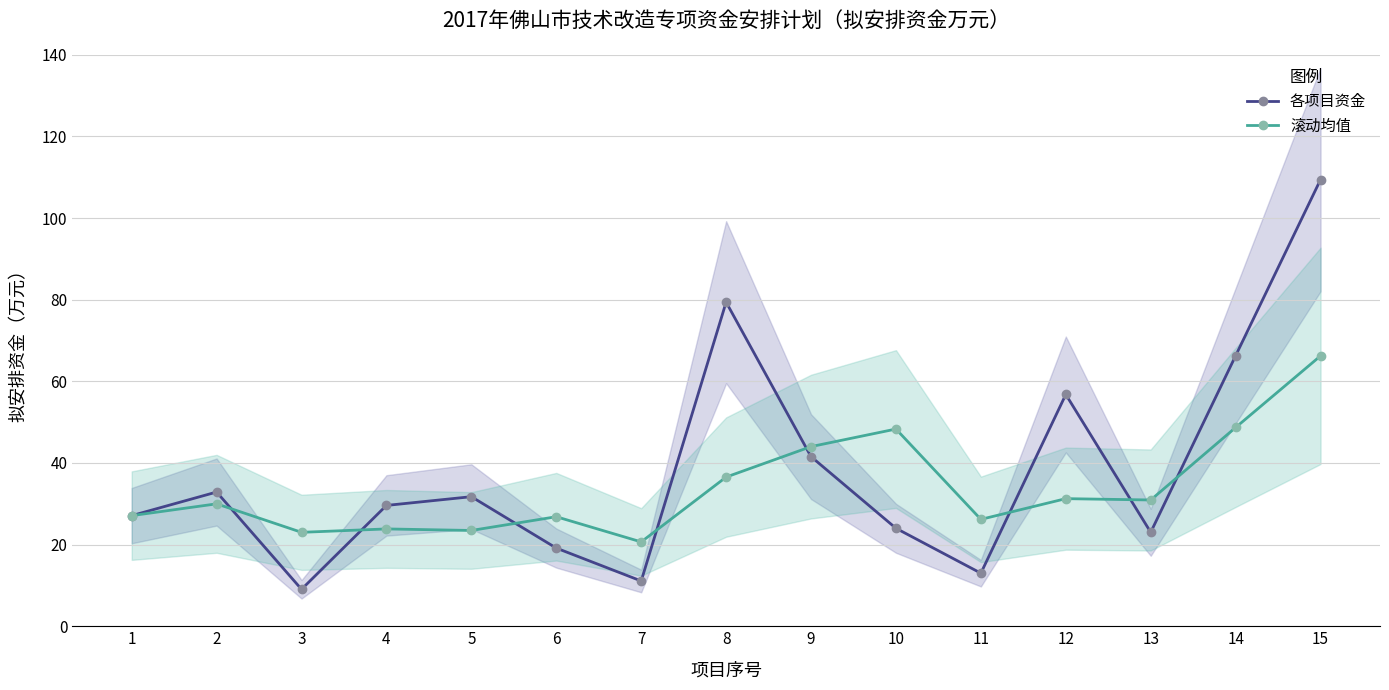

At which category does 各项目资金 reach its first local valley?

3